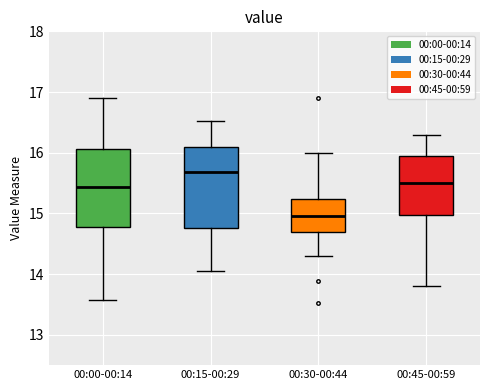

Where does the upper whisker of the box for 00:45-00:59 end on the y-axis? The values are not printed on the chart, so give them approximately, as read against the axis.

16.3